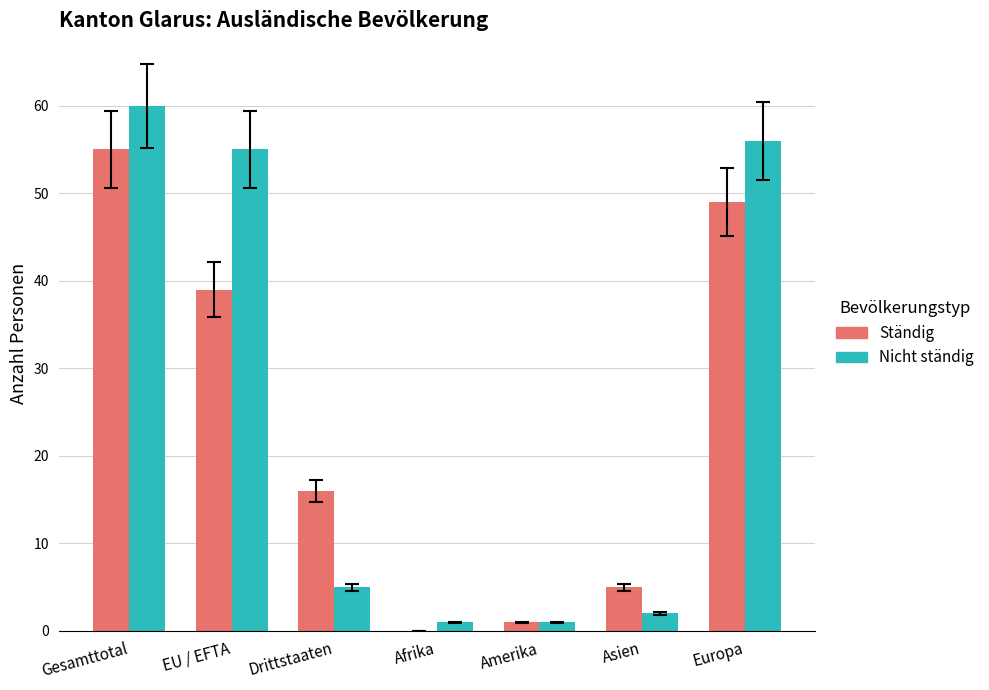

What is the total value across all series at Europa?

105